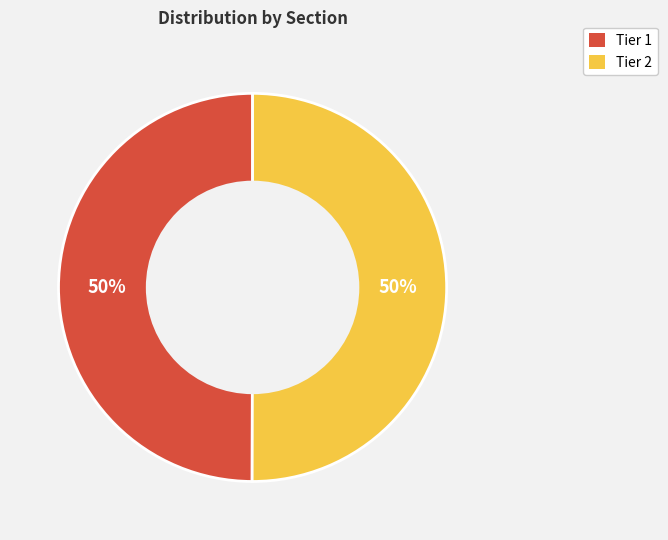

Is the sum of Tier 1 and Tier 2 greater than half?

Yes